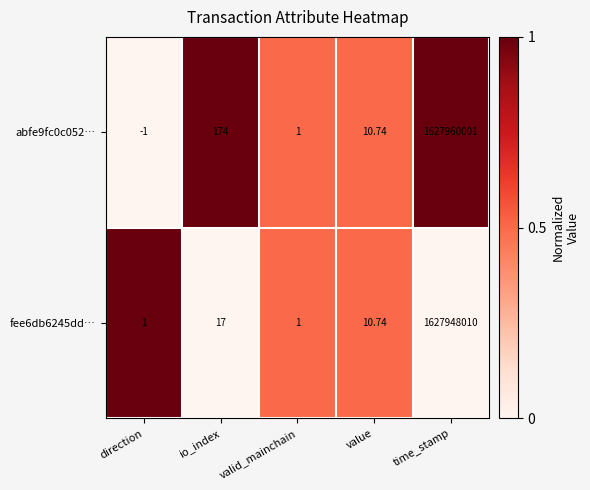

Where is fee6db6245dd… nearest to the value 813974005?

io_index